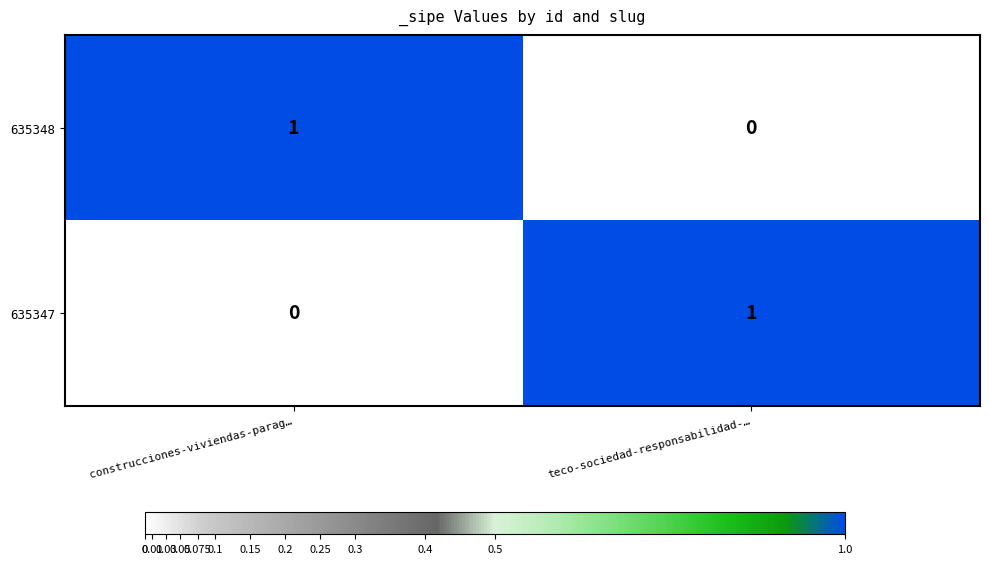

At which label is 635348 closest to 0?

teco-sociedad-responsabilidad-…